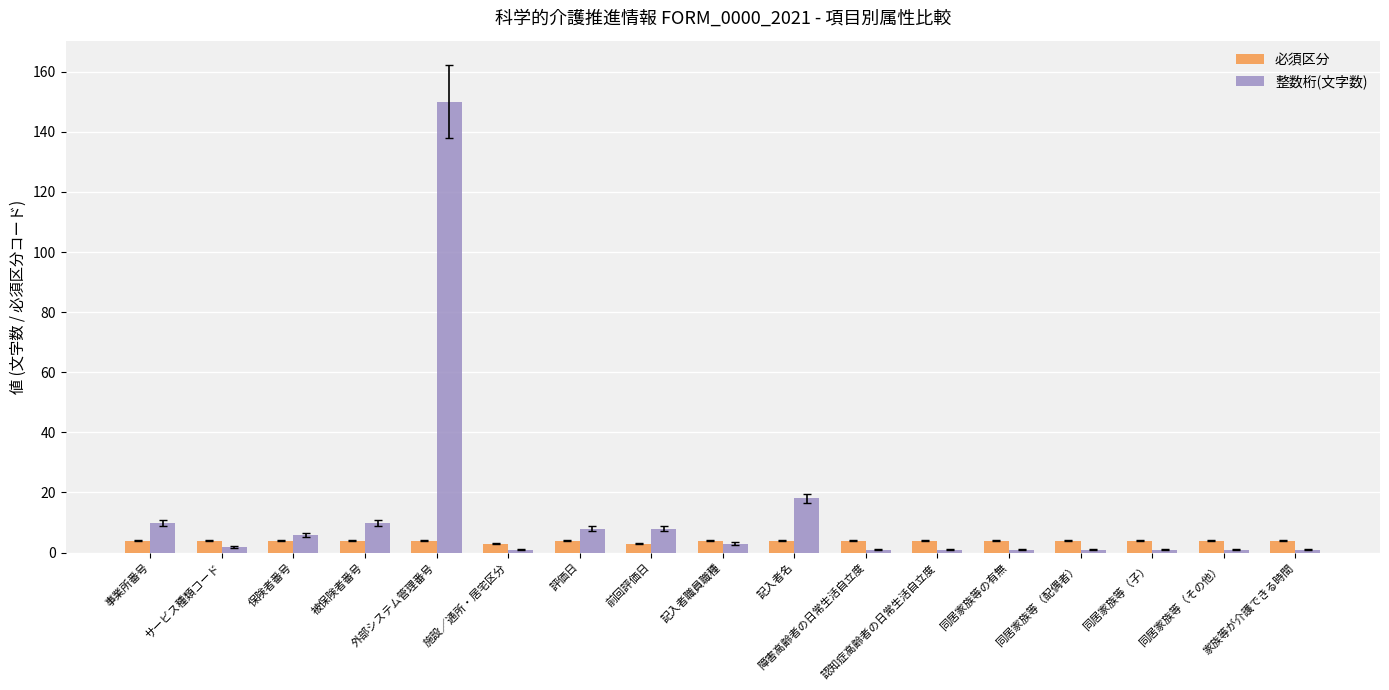

What is the total value across all series at 同居家族等（その他）?

5